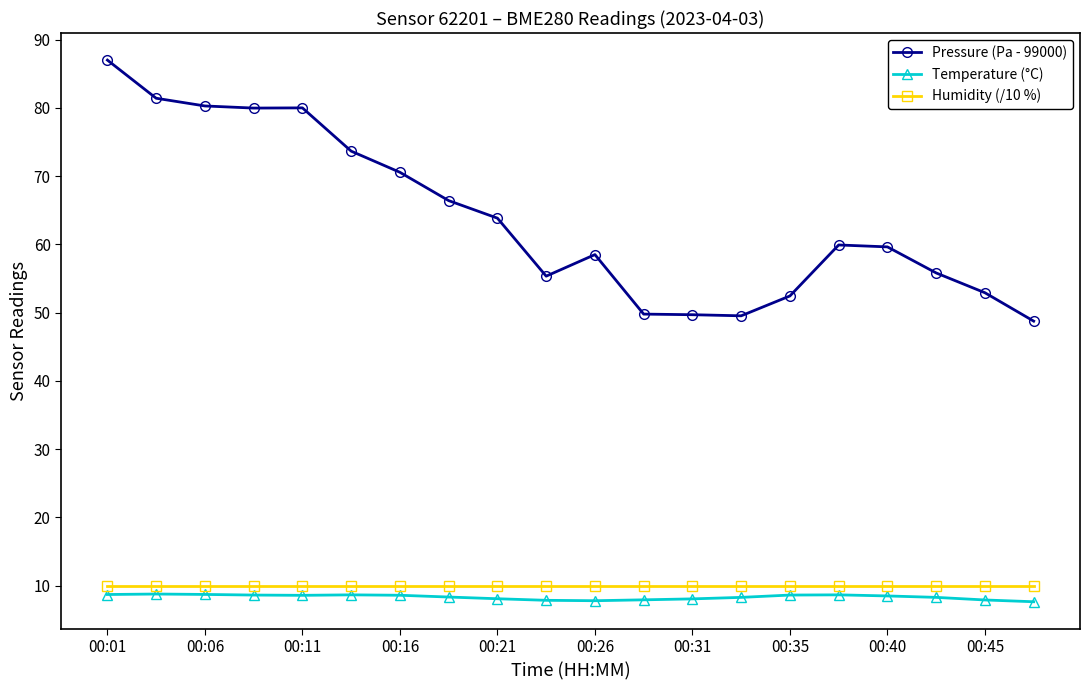

True or false: Humidity (/10 %) and Temperature (°C) intersect in this chart.

False